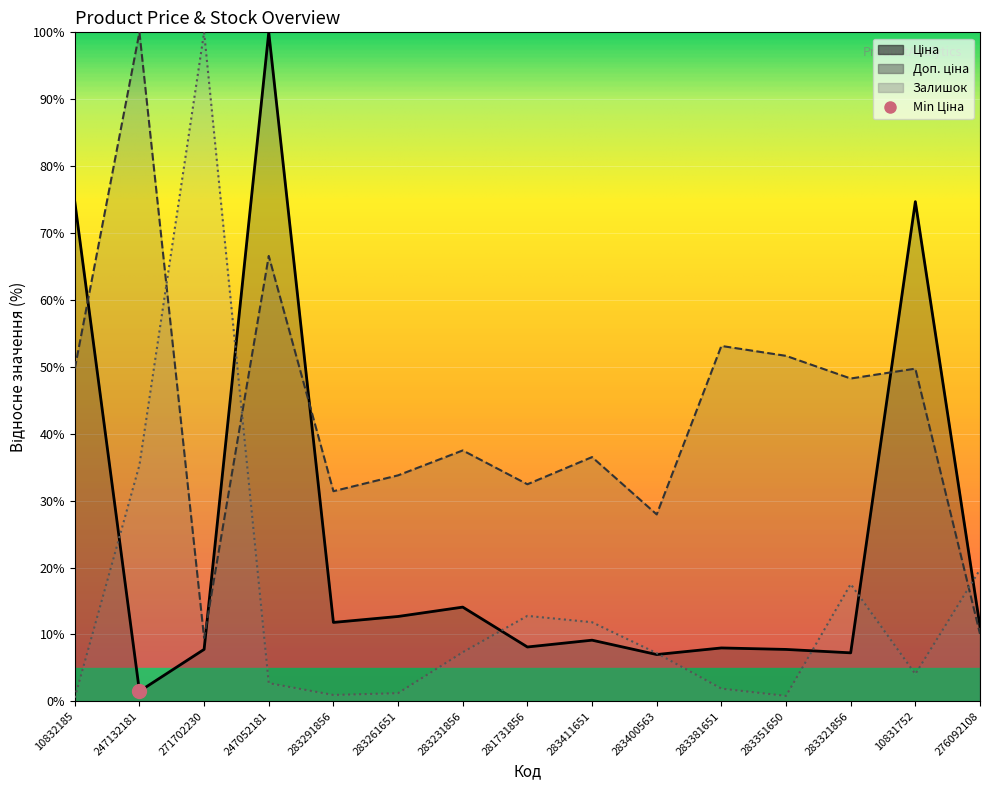

True or false: Доп. ціна and Ціна intersect in this chart.

True